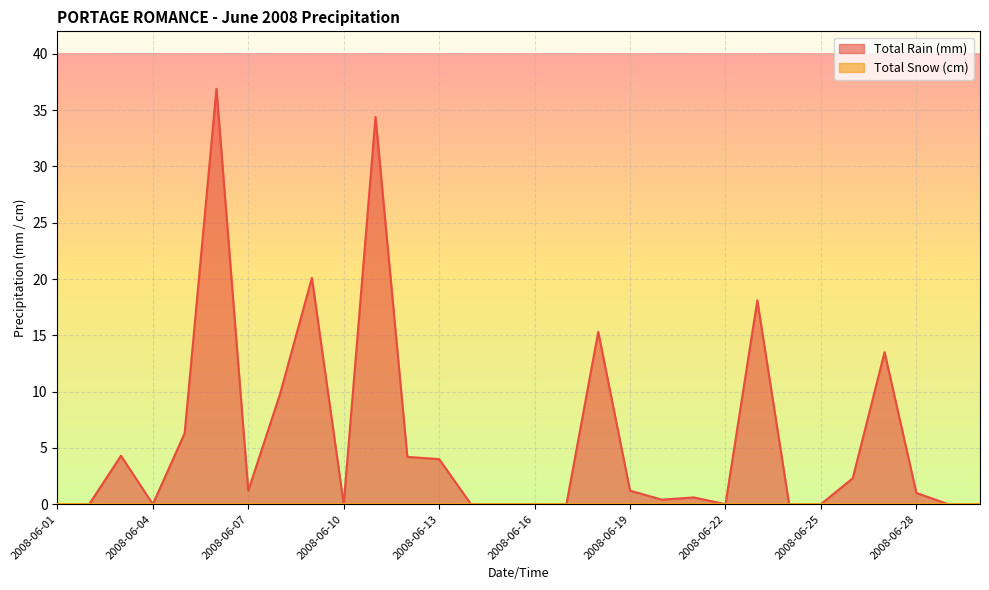

How many lines are shown in the chart?

2